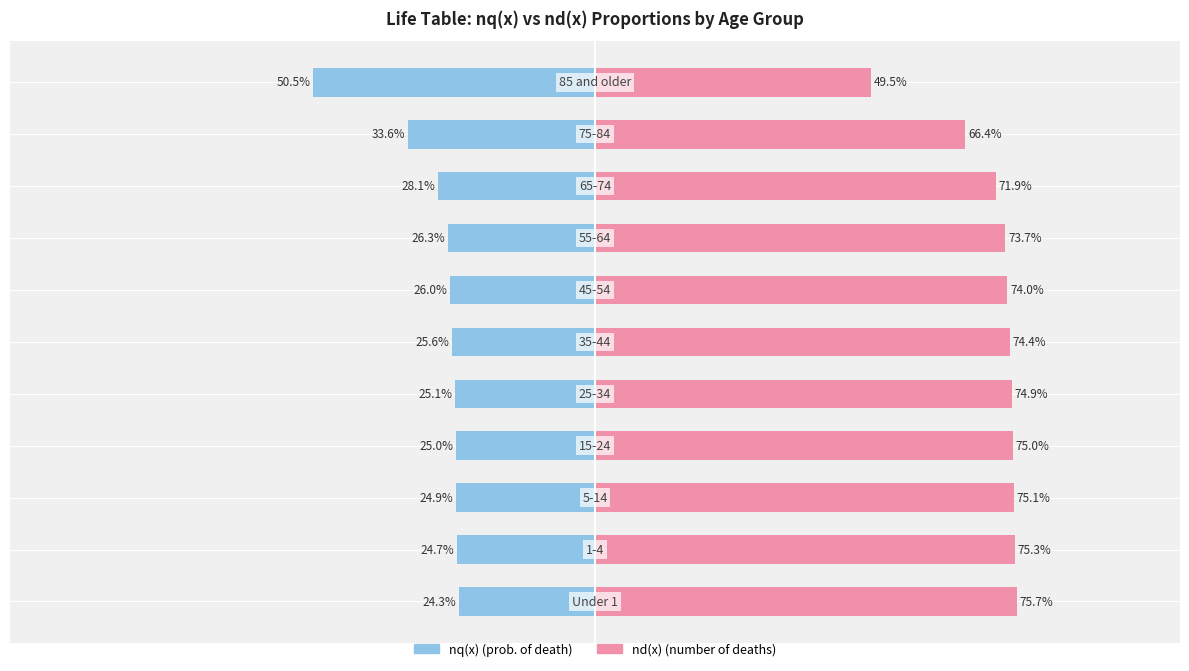

Between −75 and 75, which series saw the biggest shift?

nq(x)